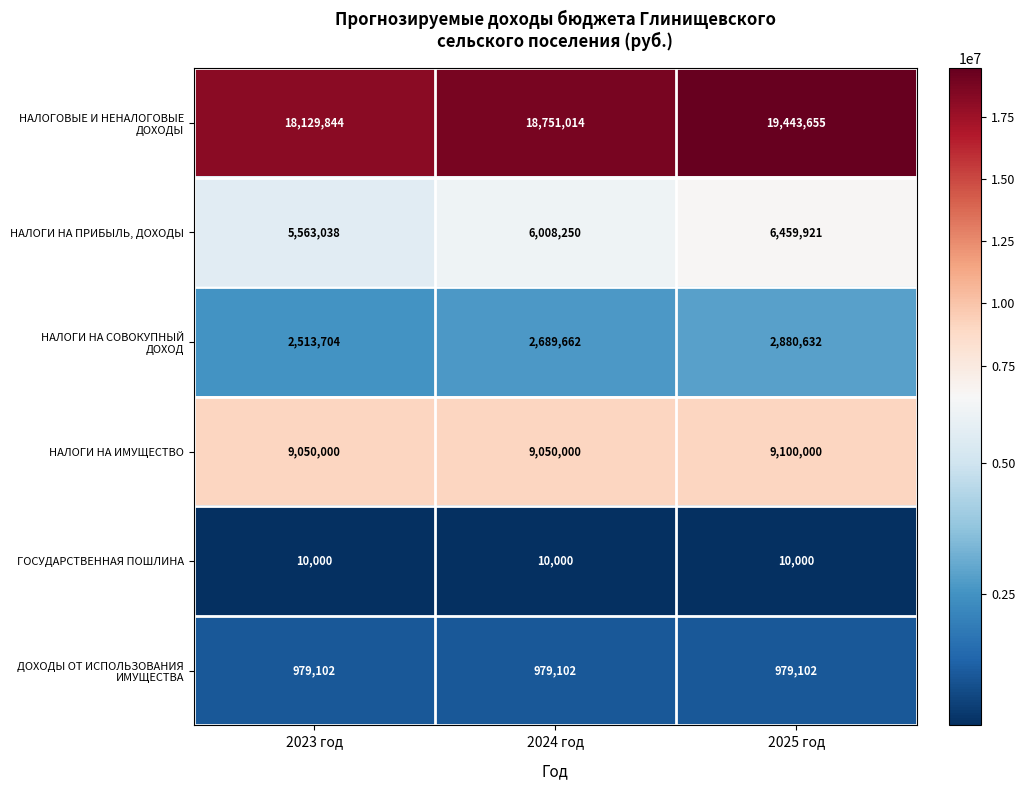

Reading left to right, list all the values displayed in this chart.

НАЛОГОВЫЕ И НЕНАЛОГОВЫЕ ДОХОДЫ: 2023 год=18129844	2024 год=18751014	2025 год=19443655
НАЛОГИ НА ПРИБЫЛЬ, ДОХОДЫ: 2023 год=5563038	2024 год=6008250	2025 год=6459921
НАЛОГИ НА СОВОКУПНЫЙ ДОХОД: 2023 год=2513704	2024 год=2689662	2025 год=2880632
НАЛОГИ НА ИМУЩЕСТВО: 2023 год=9050000	2024 год=9050000	2025 год=9100000
ГОСУДАРСТВЕННАЯ ПОШЛИНА: 2023 год=10000	2024 год=10000	2025 год=10000
ДОХОДЫ ОТ ИСПОЛЬЗОВАНИЯ ИМУЩЕСТВА: 2023 год=979102	2024 год=979102	2025 год=979102